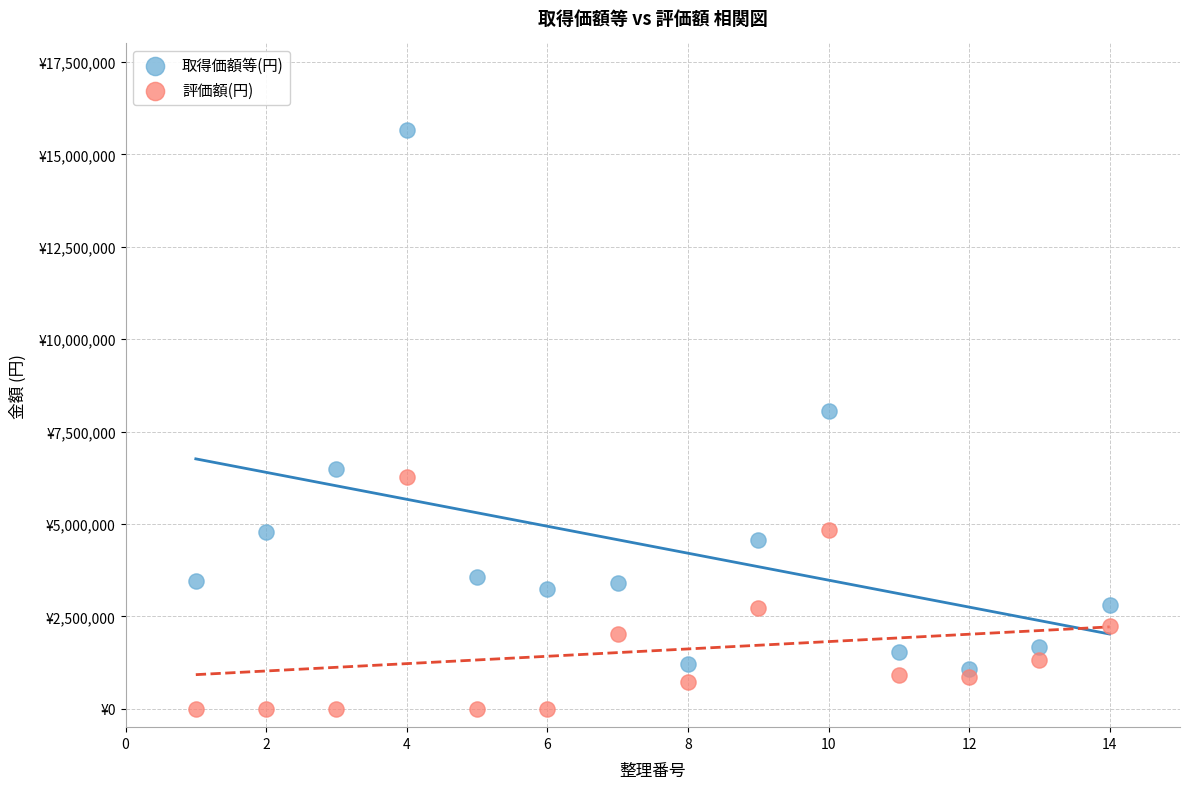

Which series reaches the maximum Y coordinate?

取得価額等(円)